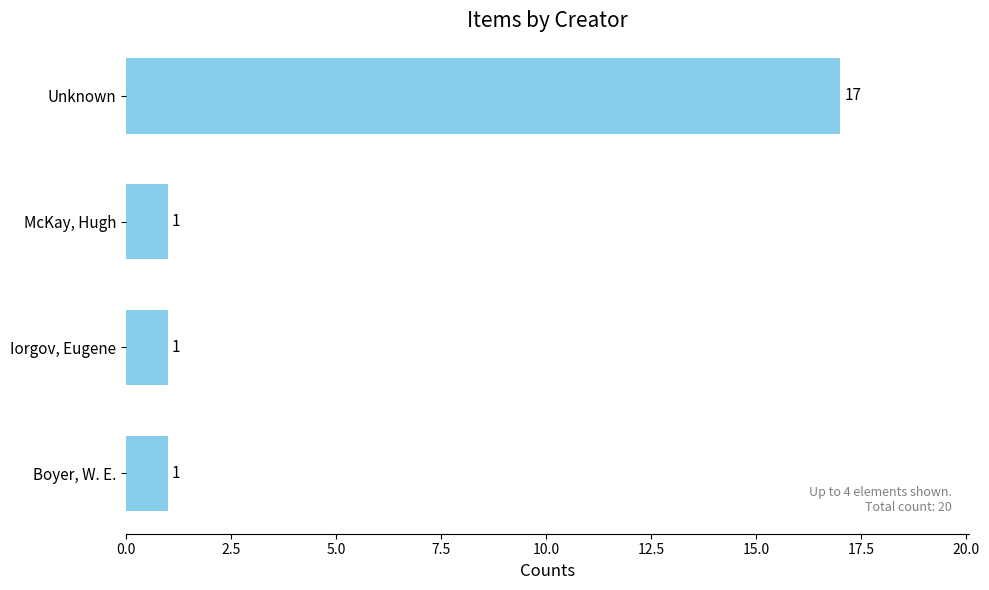

Reading top to bottom, extract all data points from this chart.

Unknown=17	McKay, Hugh=1	Iorgov, Eugene=1	Boyer, W. E.=1